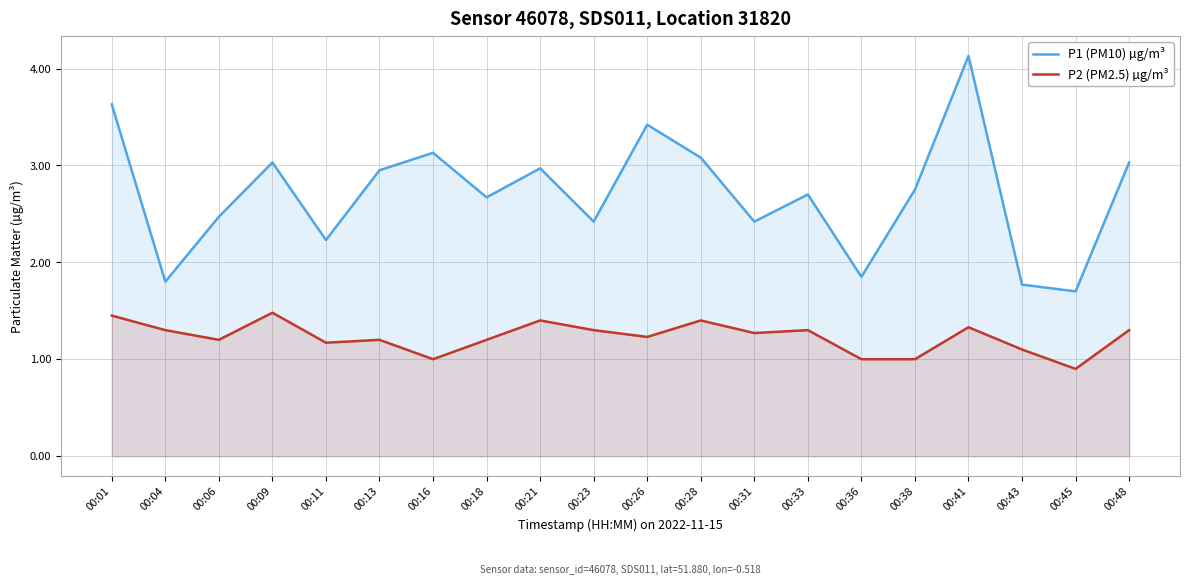

The P2 (PM2.5) µg/m³ series shows 1.7 at 00:23. True or false?

False